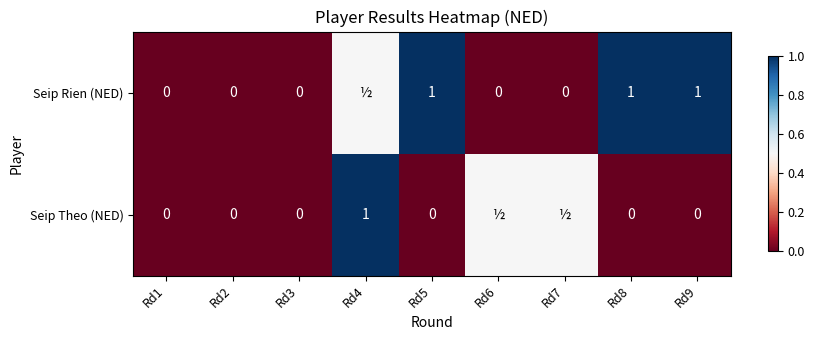

Which label corresponds to the largest value in the chart?

Rd5